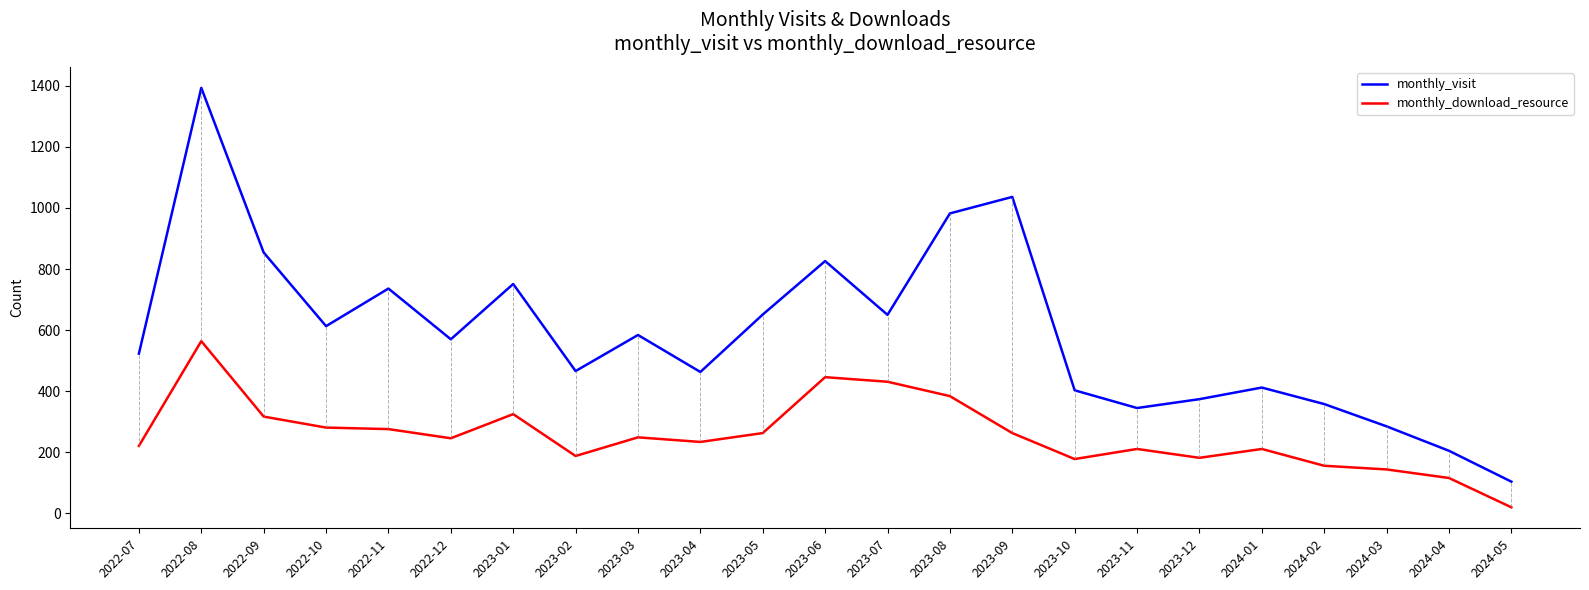

Is it true that monthly_visit equals 750 at 2022-12?

False